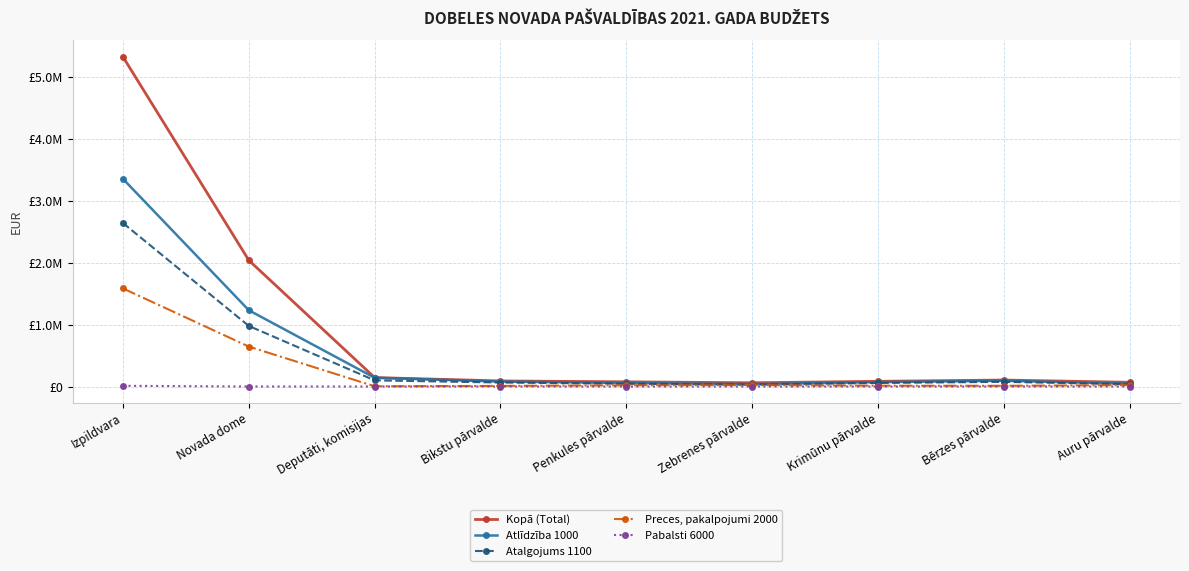

What are all the series names shown in the legend?

Kopā (Total), Atlīdzība 1000, Atalgojums 1100, Preces, pakalpojumi 2000, Pabalsti 6000